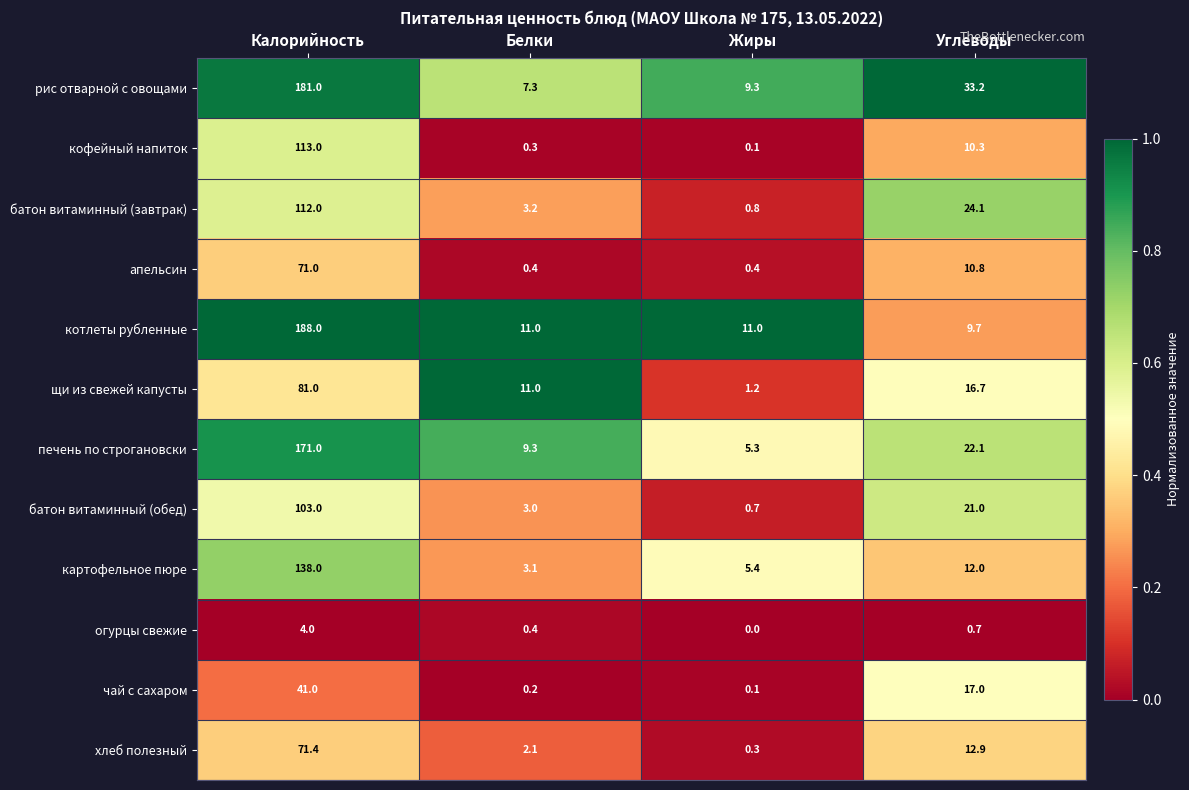

Which series has the largest range (max minus min)?

котлеты рубленные